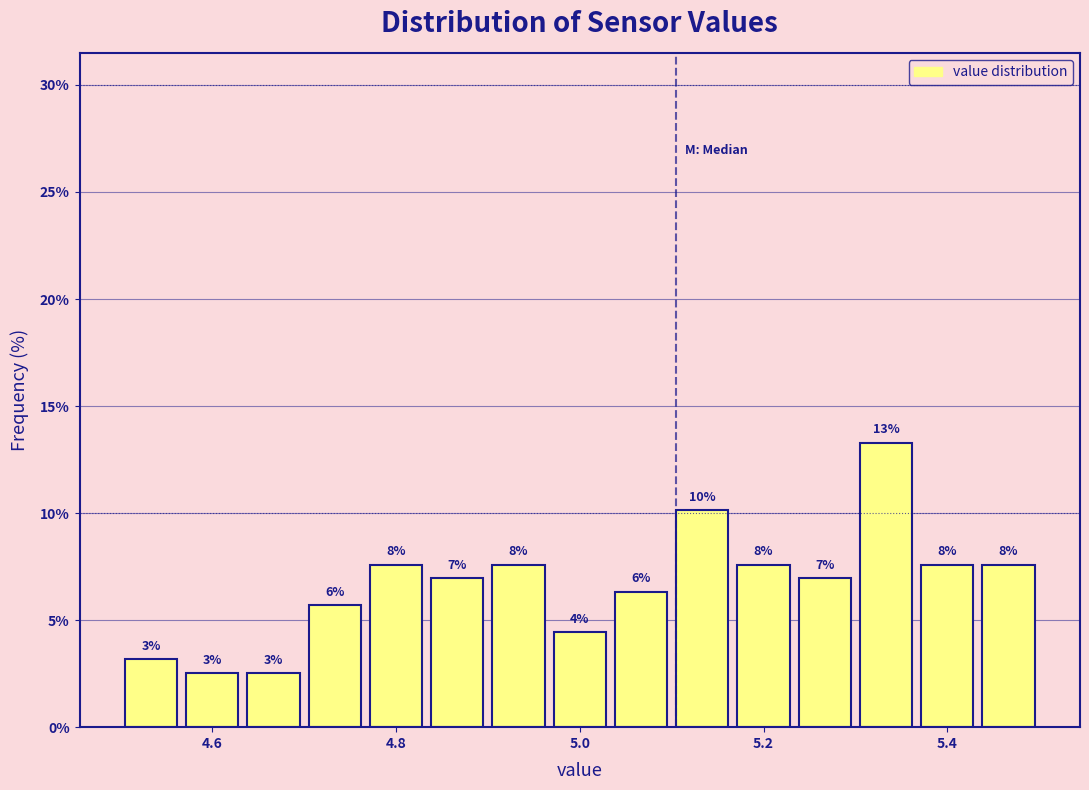

Read against the x-axis, roughly where is the centre of the tallest bar?

5.34